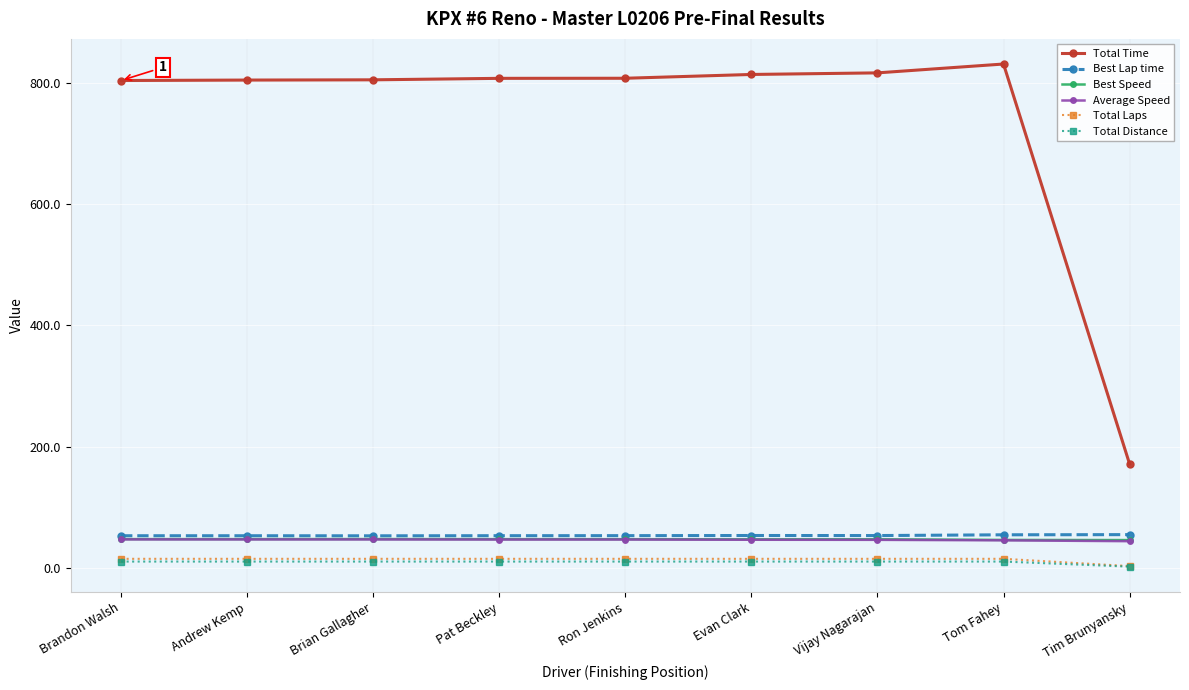

What is the lowest value of the Average Speed series?

44.1